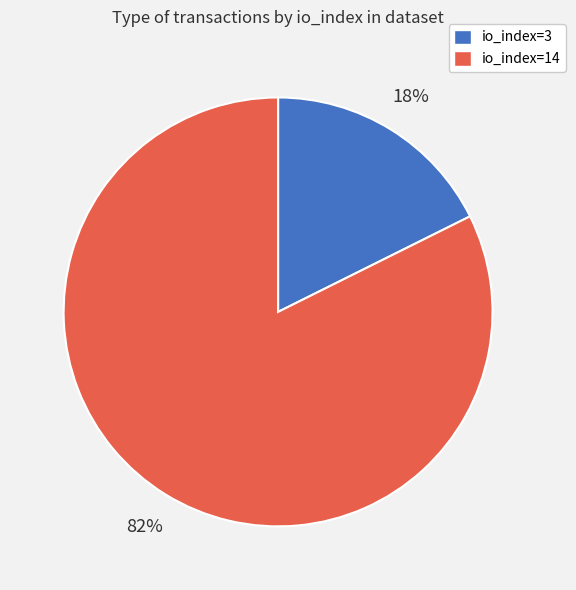

Rank the categories by value from highest to lowest.

io_index=14, io_index=3